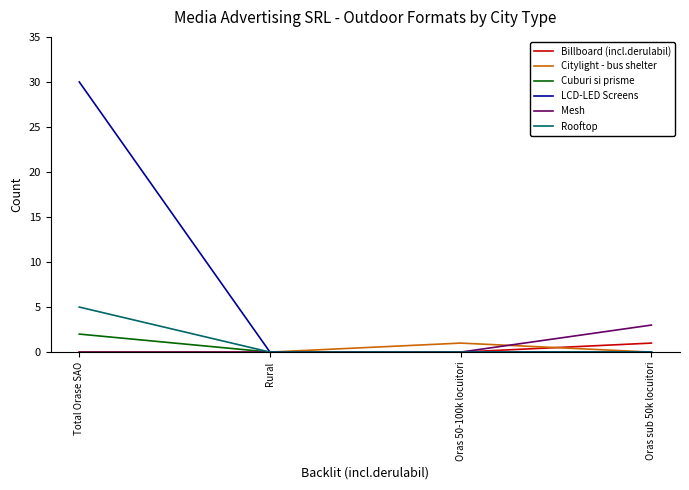

Which series ends up on top after the final intersection of Mesh and Citylight - bus shelter?

Mesh